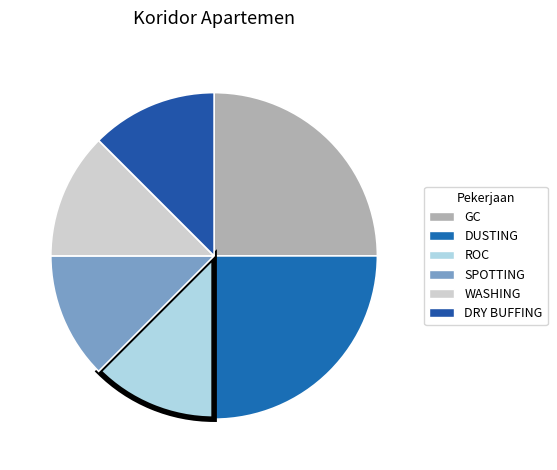

Count the number of slices in the pie.

6